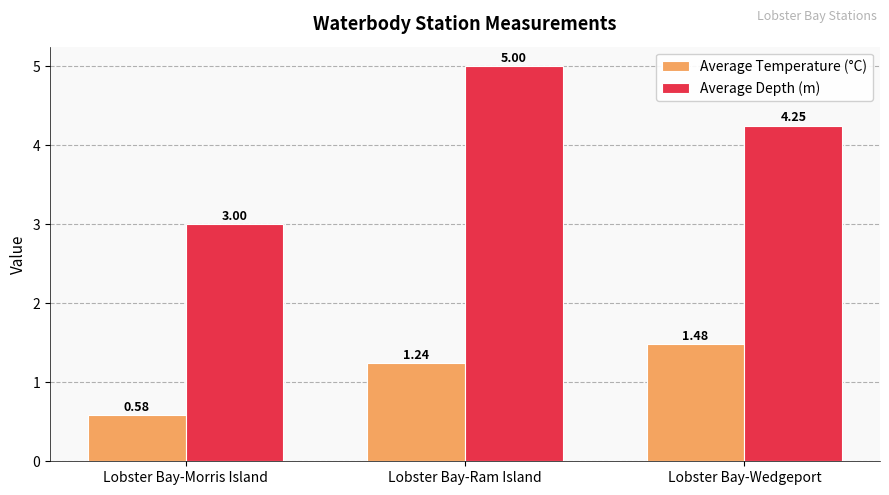

What is the total value across all series at Lobster Bay-Wedgeport?

5.7